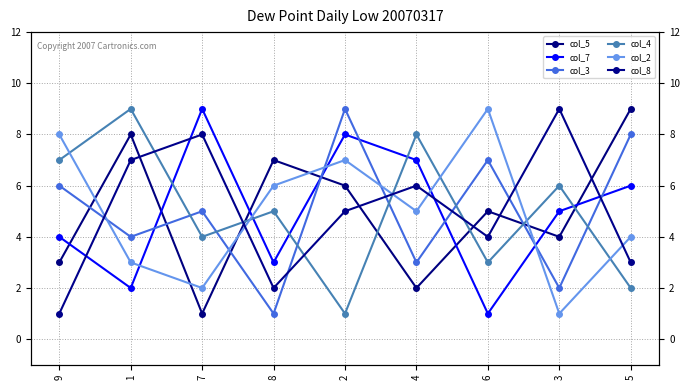

How many series are shown in this chart?

6